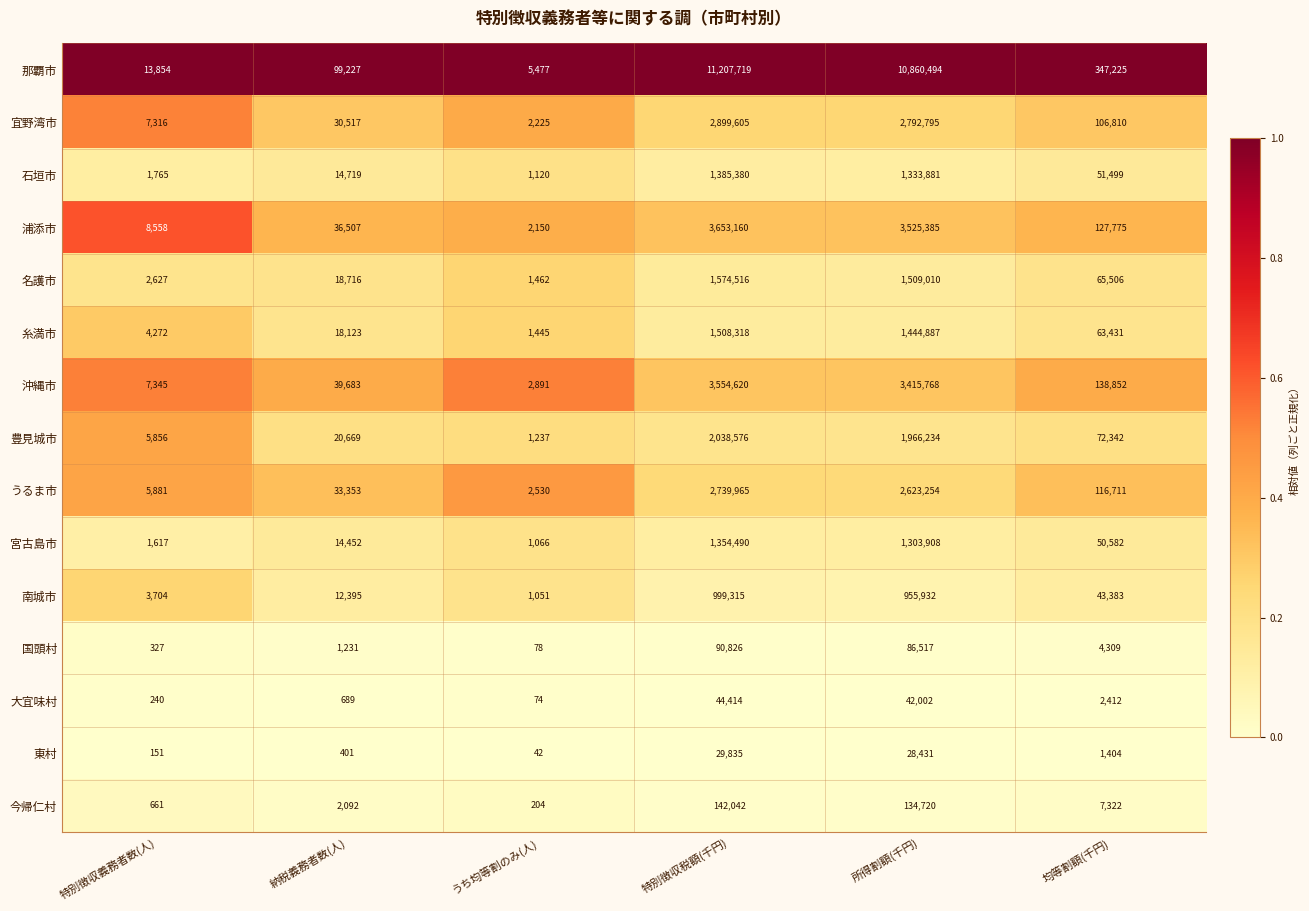

Which series has the largest range (max minus min)?

那覇市